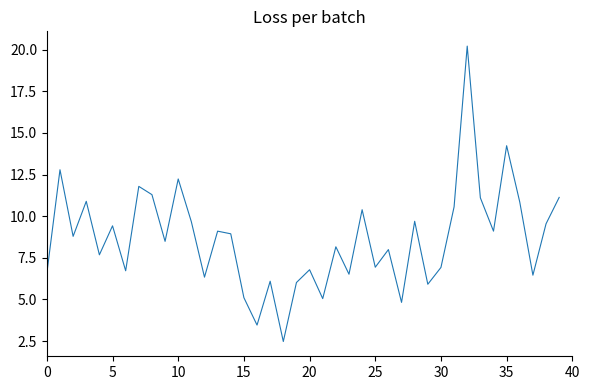

What is the difference between the second highest and second lowest values?

10.8